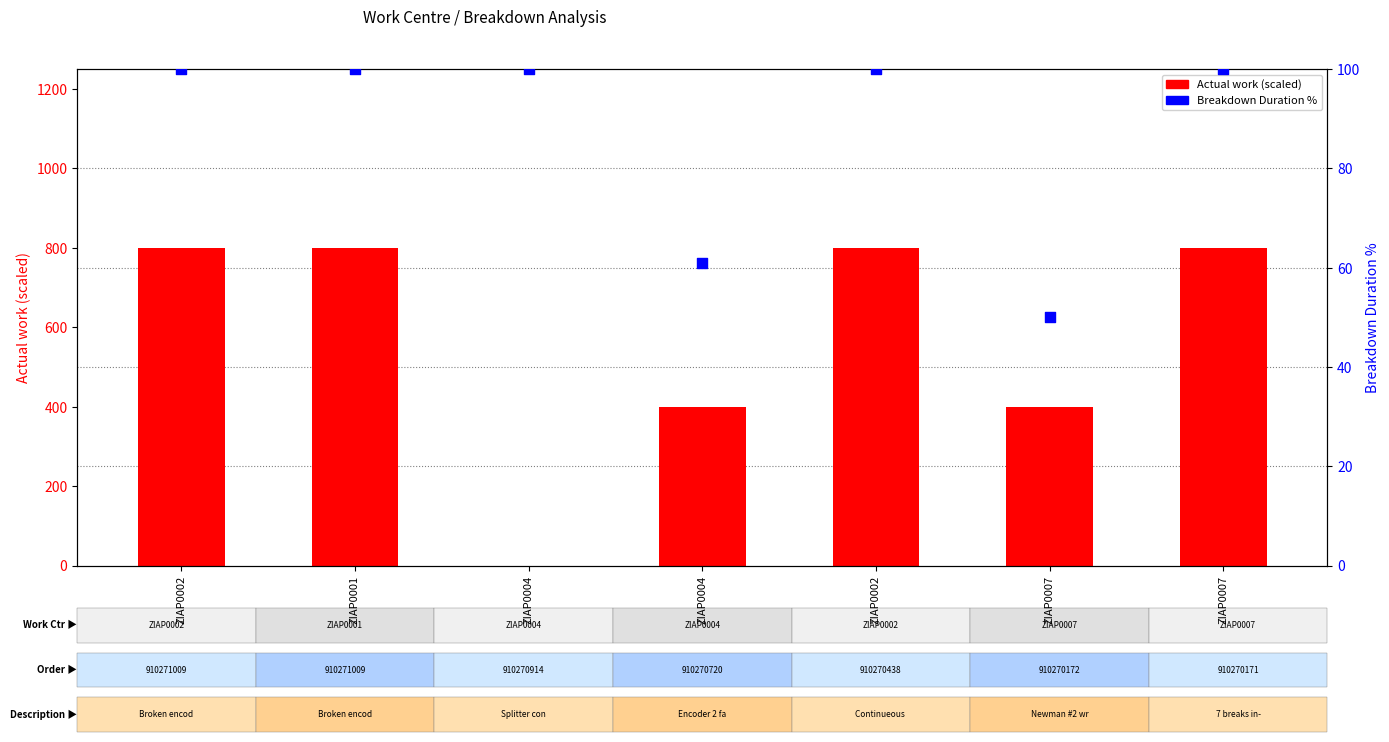

Which series has the largest Y range (max minus min)?

Actual work (scaled)